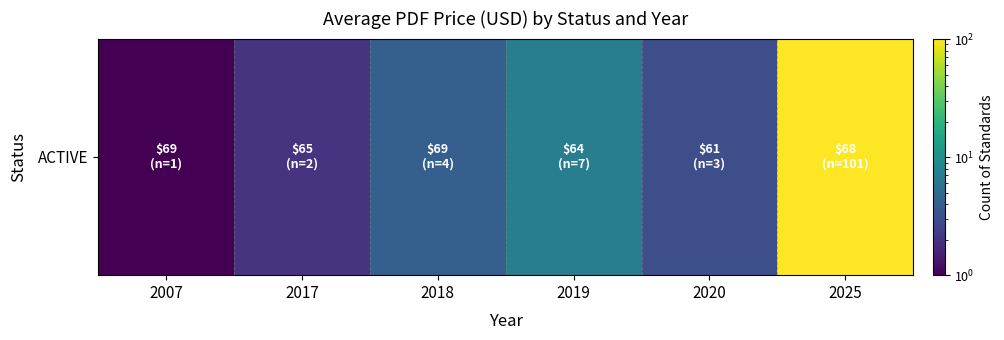

List the labels in order of value, smallest first.

2007, 2017, 2020, 2018, 2019, 2025